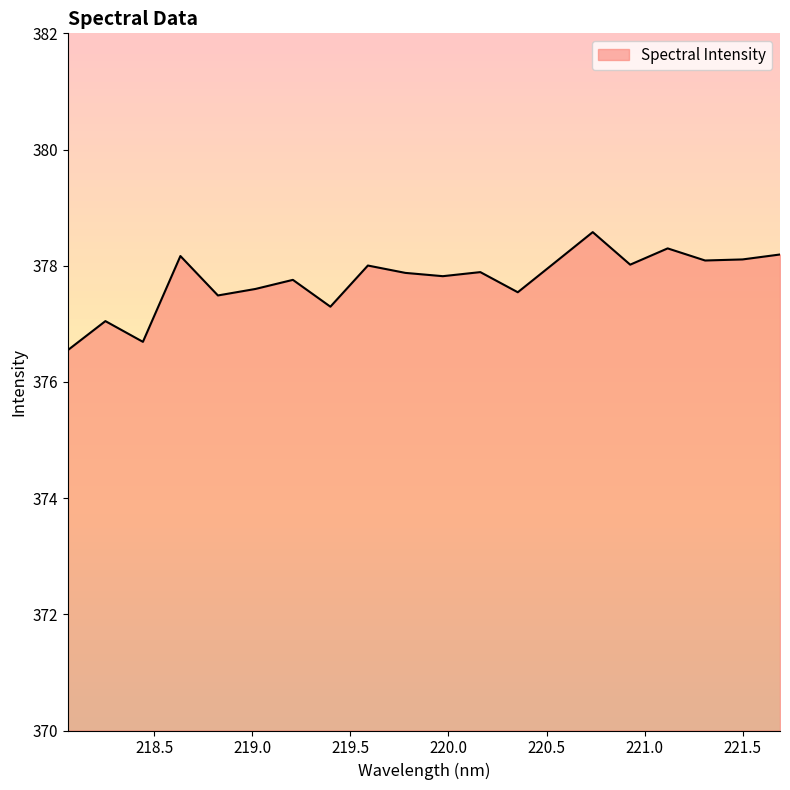

What is the maximum value shown in the chart?

378.6